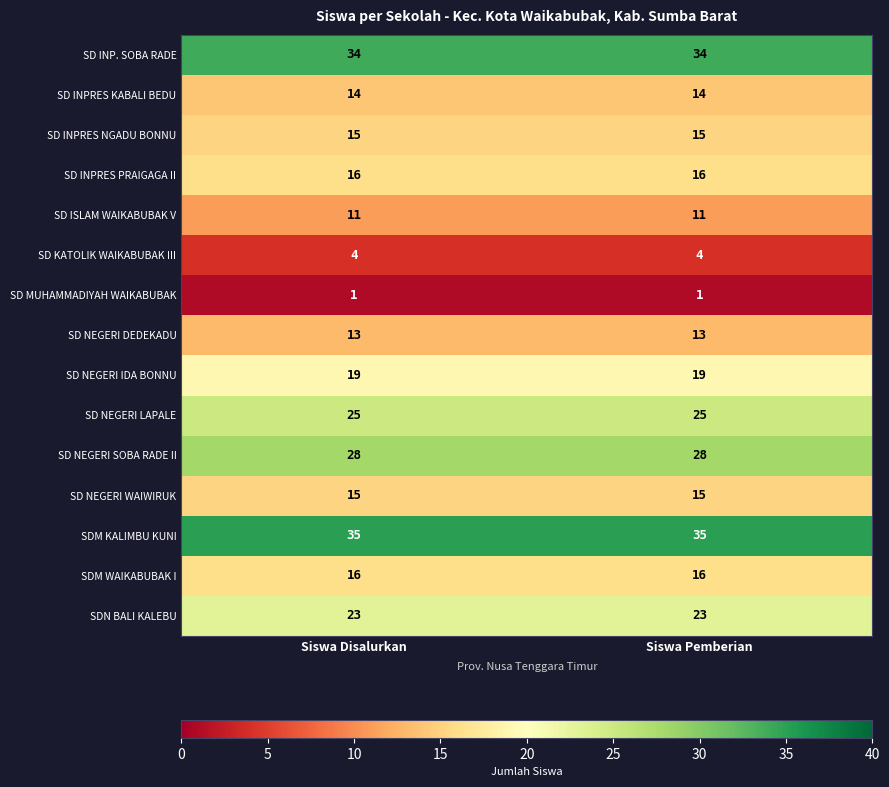

At how many categories does at least one series exceed 30?

2